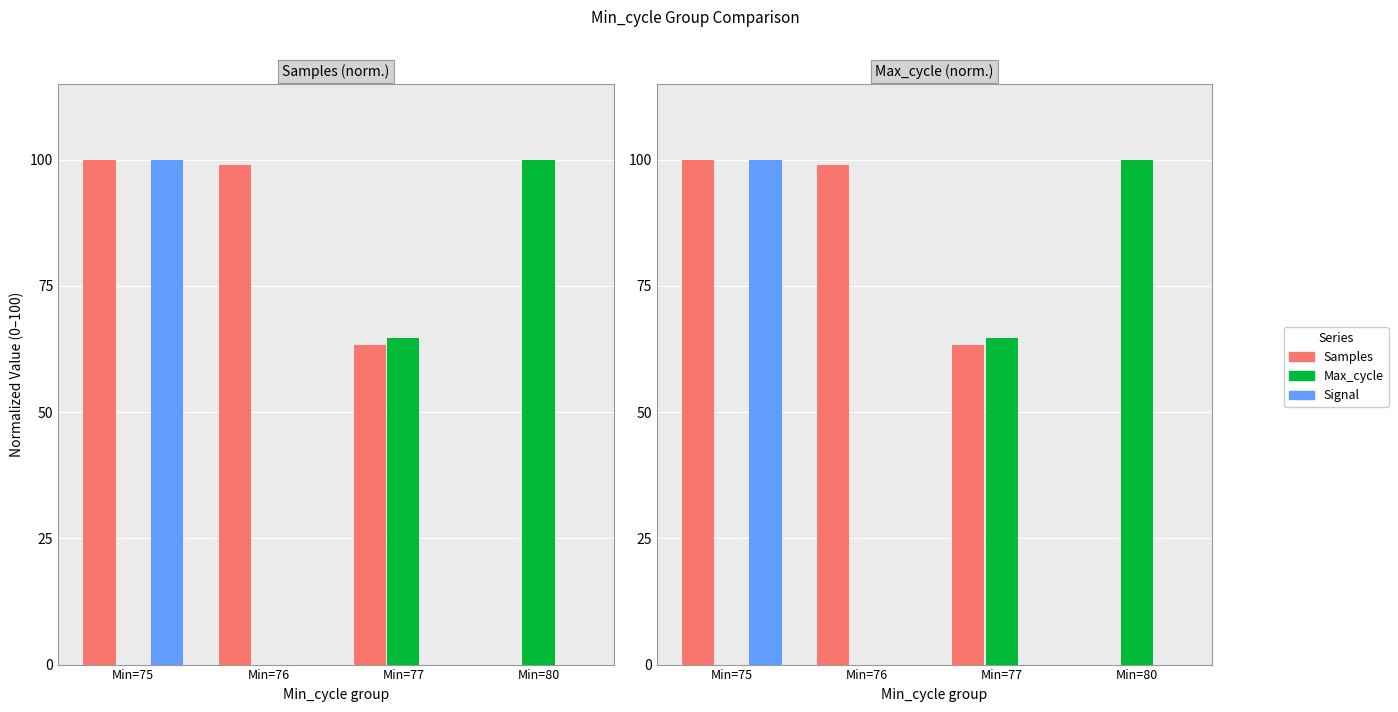

Count the number of data series in this chart.

3